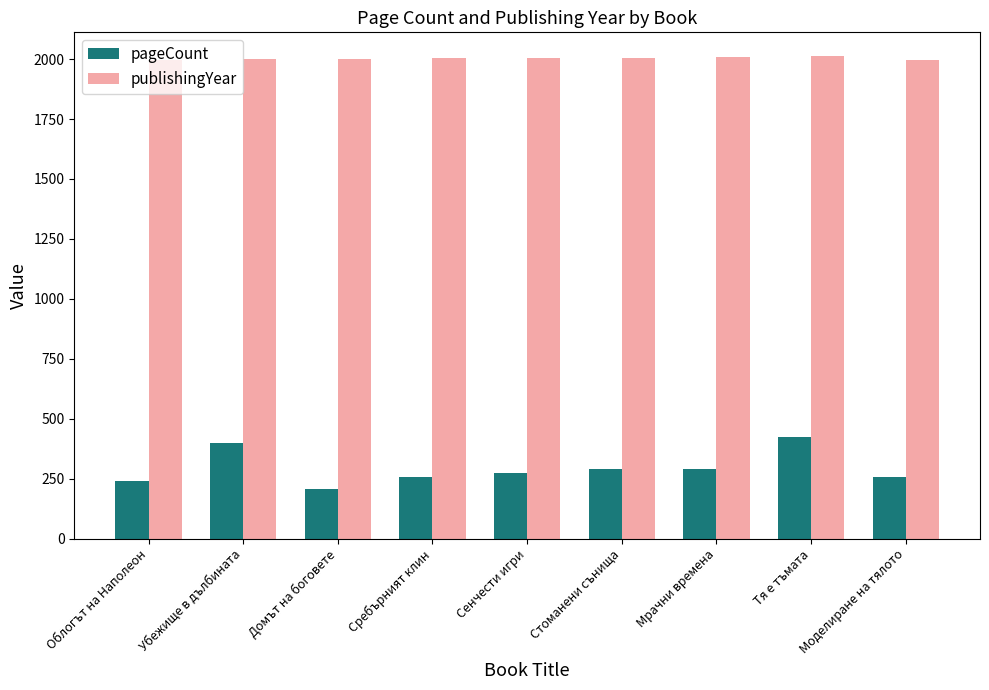

What is the total value across all series at Моделиране на тялото?

2254